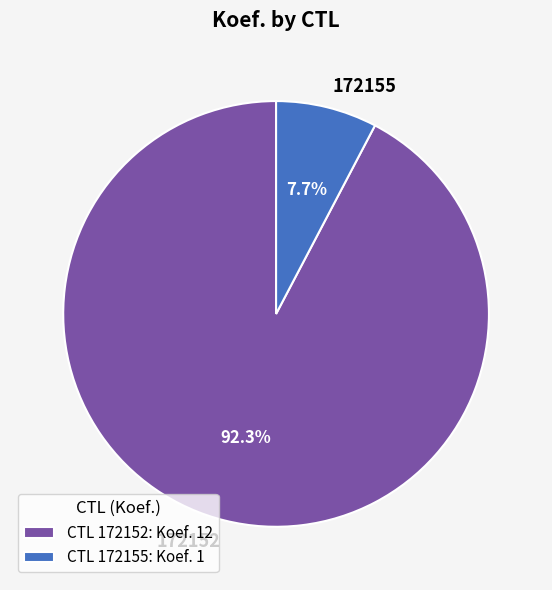

The 172155 slice represents 15% of the pie. True or false?

False